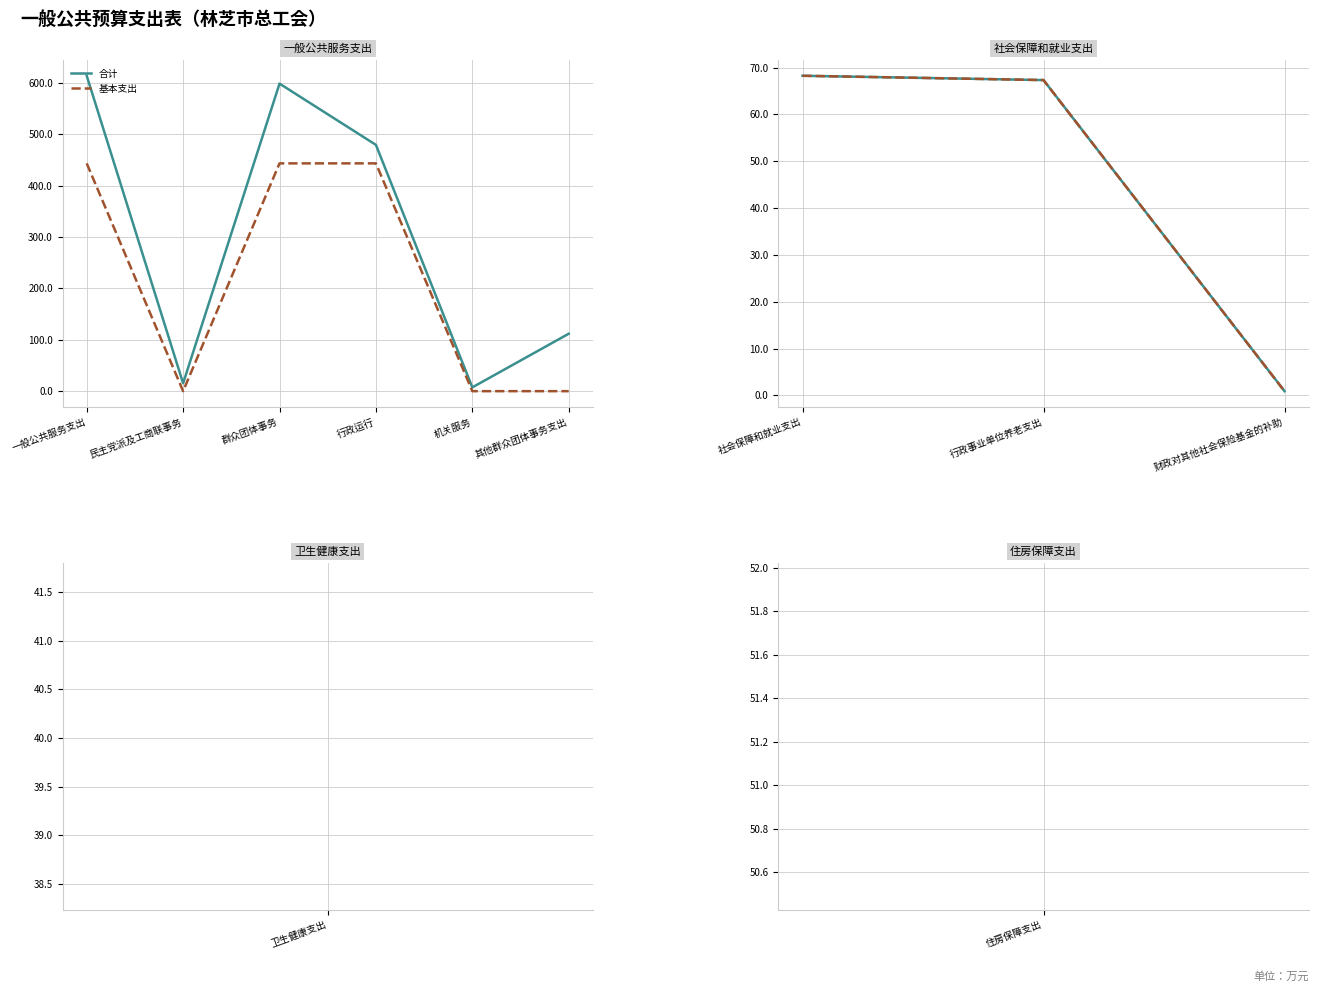

At which category is the sum across all series the highest?

社会保障和就业支出